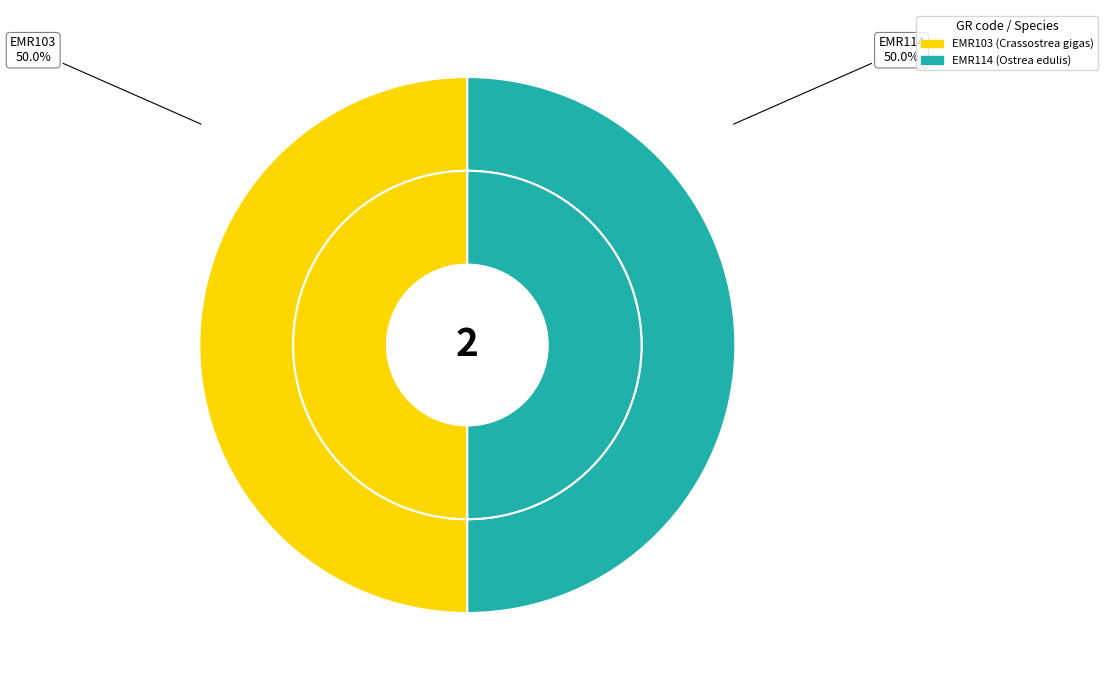

Which slice is the largest?

EMR114